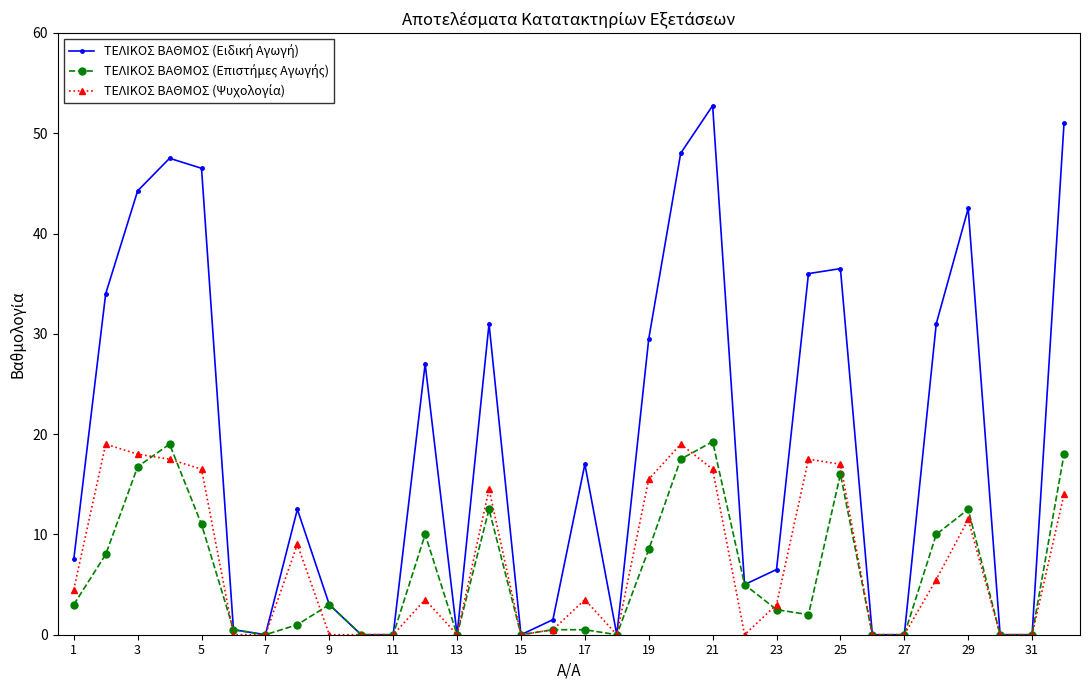

How many distinct data groups are displayed?

3